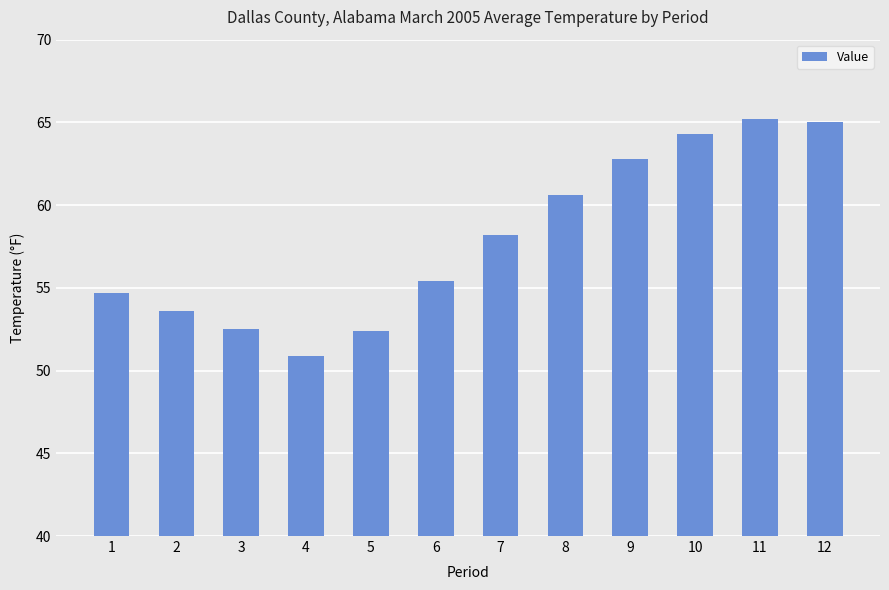

What is the average value?

58.0